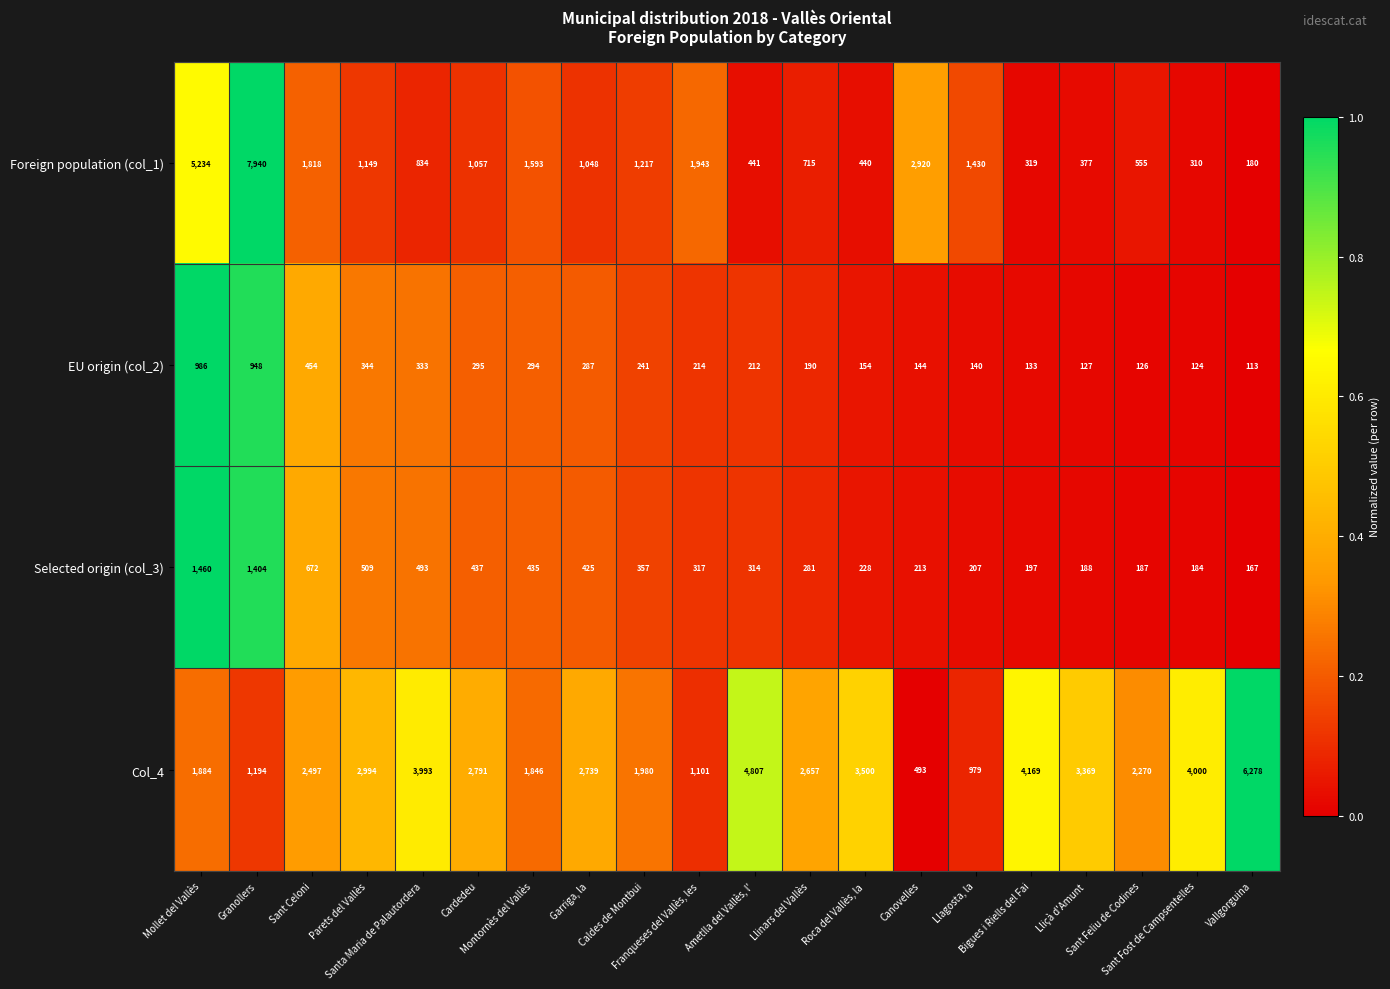

At how many categories does at least one series exceed 4712?

4